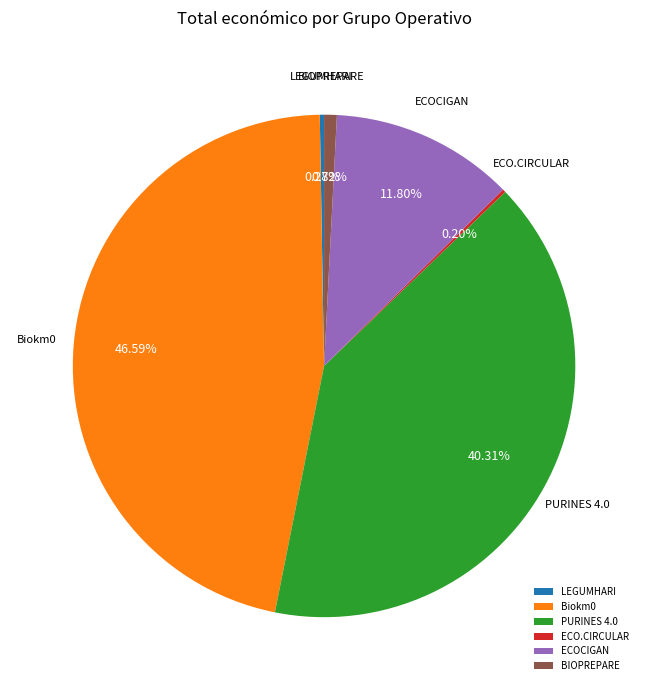

To the nearest percent, what is the difference between the largest and smallest slice percentages?

46%